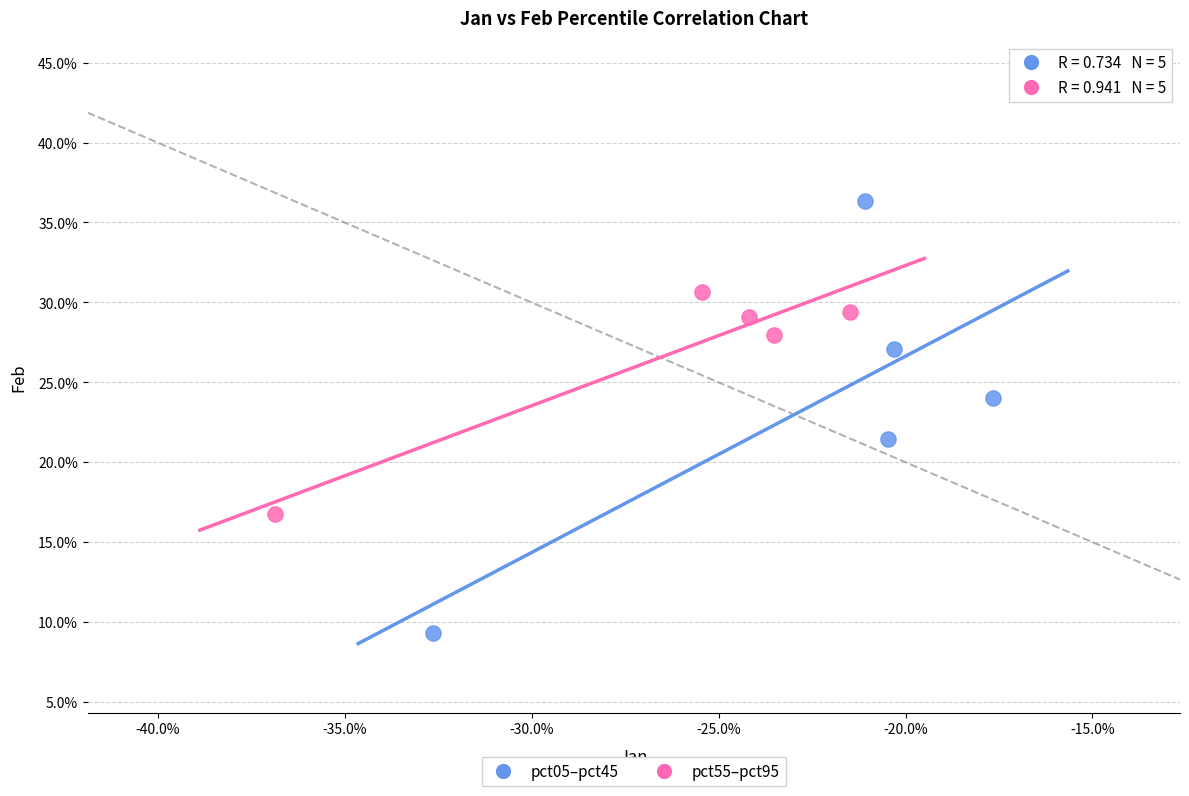

Which series contains the highest Y value?

pct05–pct45